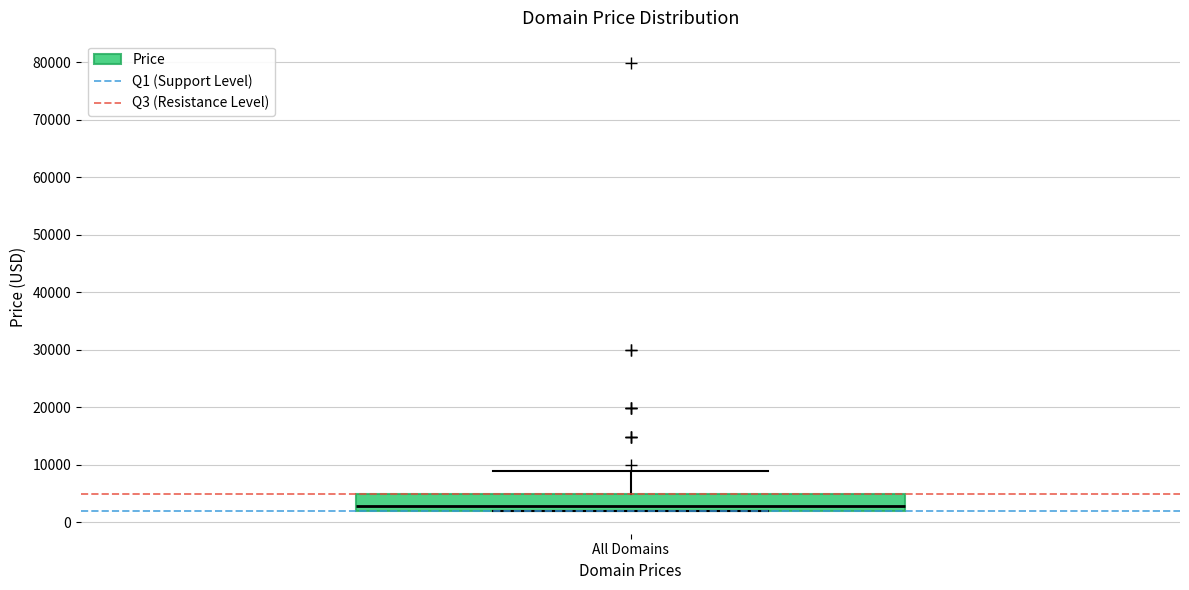

Transcribe this box plot: give where the median line is, the range the box spans, and where the two whiskers end, as read against the y-axis. The values are not printed on the chart, so give them approximately, as read against the axis.

median 3000, box 2000 to 5000, whiskers 2000 to 9000